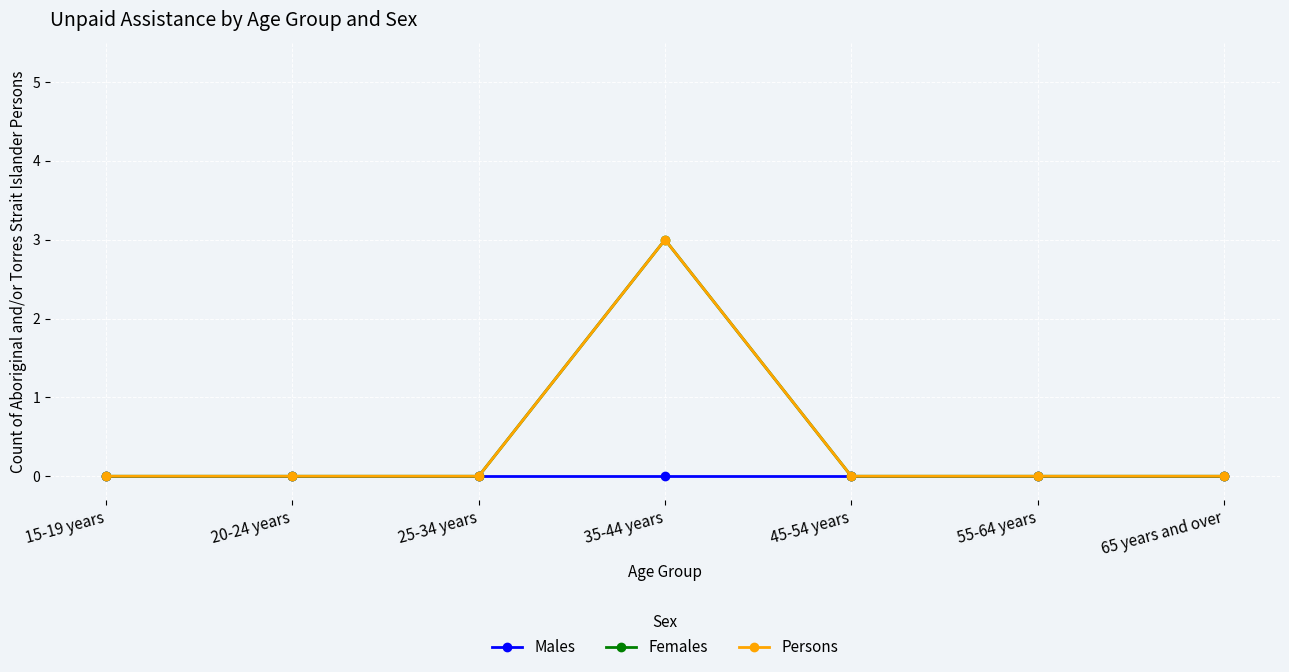

Reading left to right, extract all data points from this chart.

Males: 0	0	0	0	0	0	0
Females: 0	0	0	3	0	0	0
Persons: 0	0	0	3	0	0	0